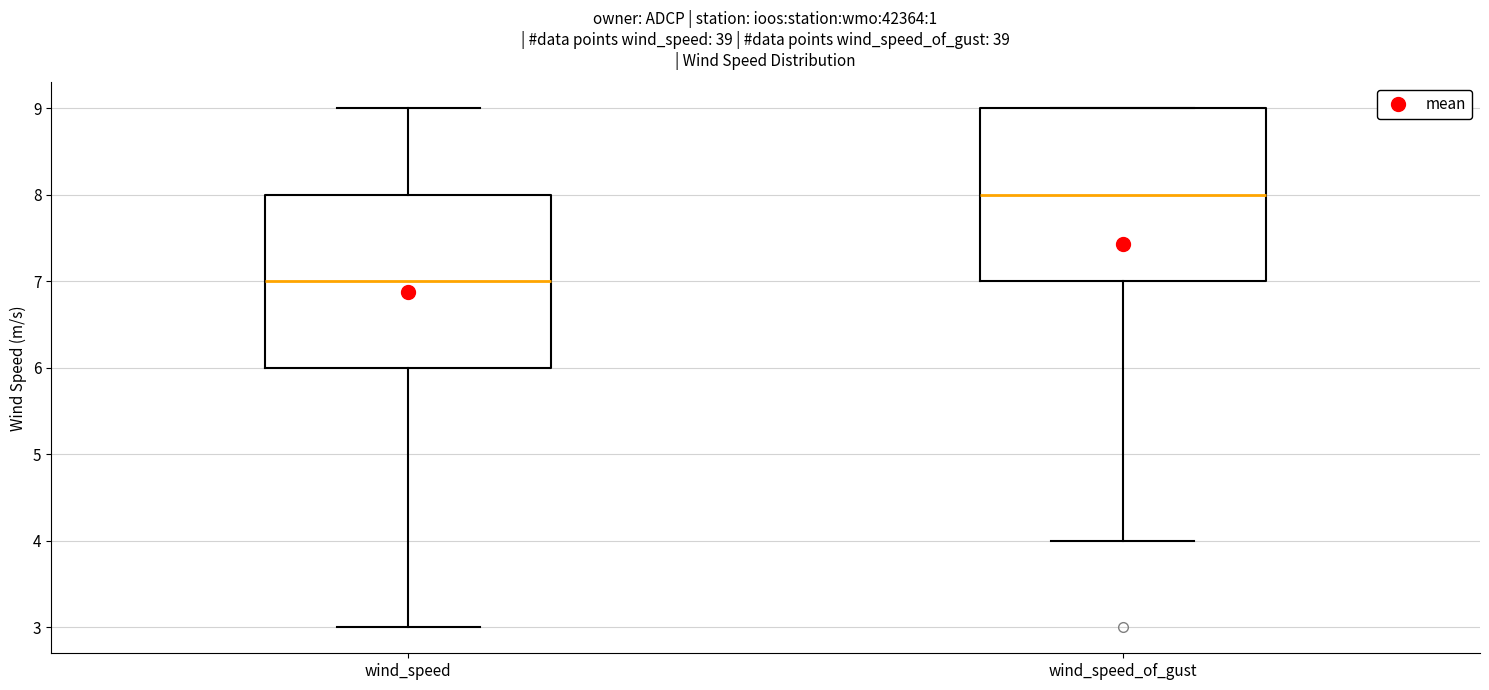

Reading left to right, transcribe this box plot: for each box, give where its median line is, the range the box spans, and where its two whiskers end, as read against the y-axis. The values are not printed on the chart, so give them approximately, as read against the axis.

wind_speed: median 7, box 6 to 8, whiskers 3 to 9
wind_speed_of_gust: median 8, box 7 to 9, whiskers 4 to 9